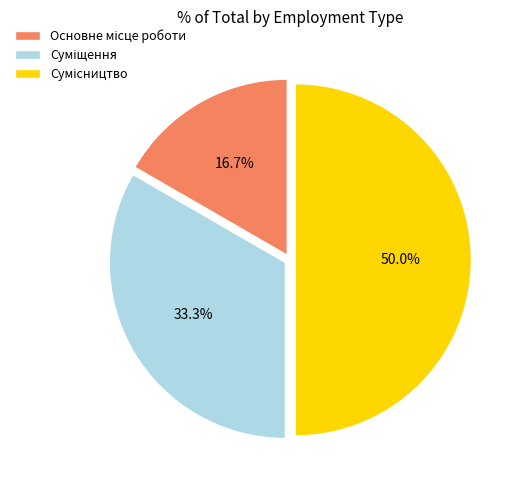

To the nearest percent, what is the average slice percentage?

33%